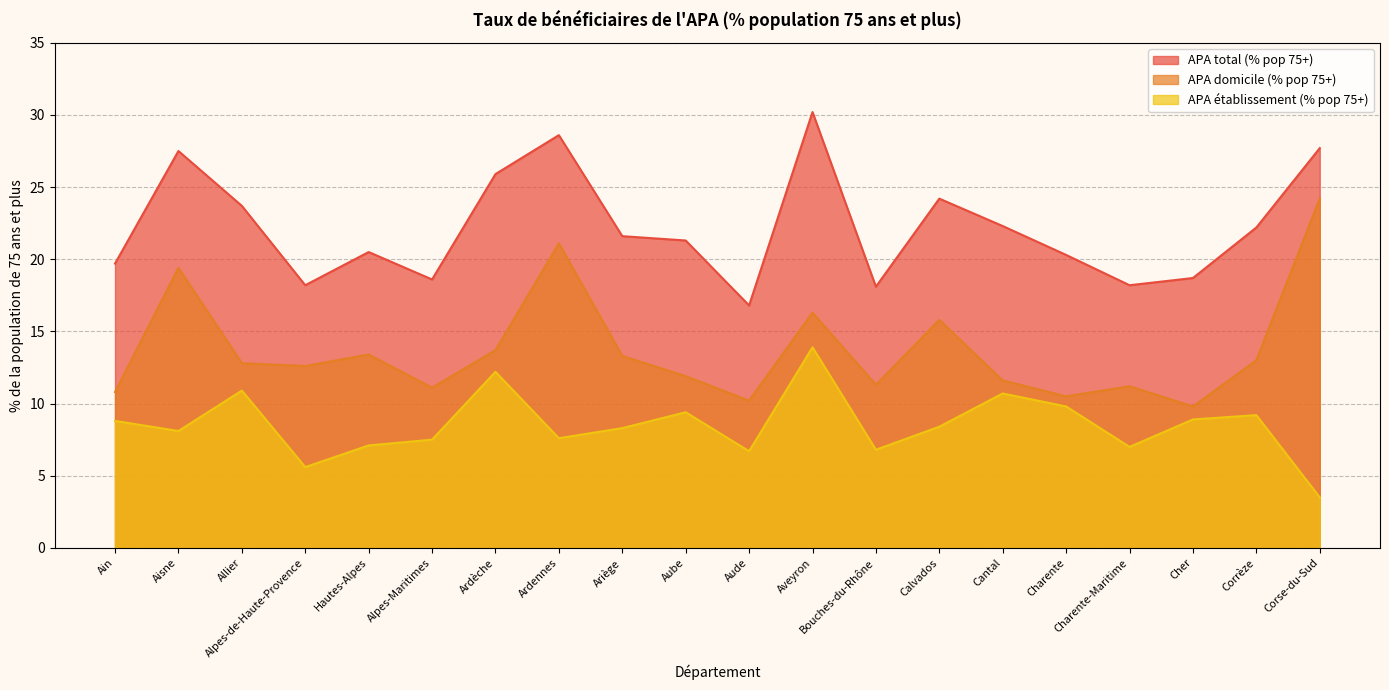

What is the average value of the APA total (% pop 75+) series?

22.2